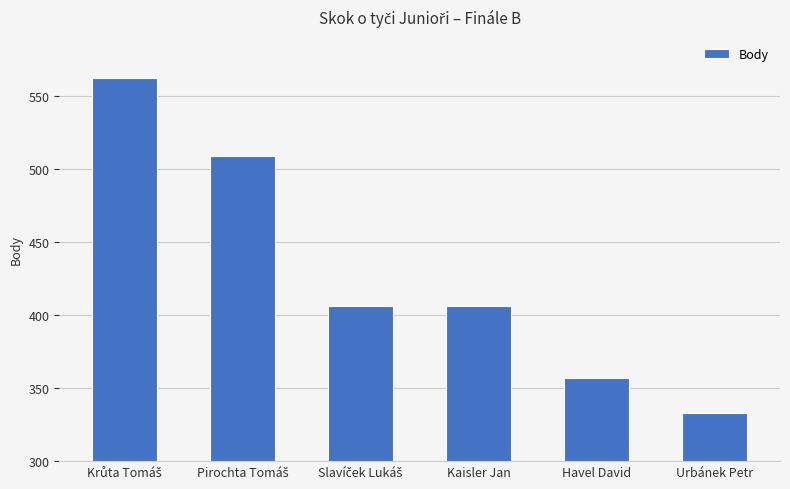

What is the sum of all values?

2573